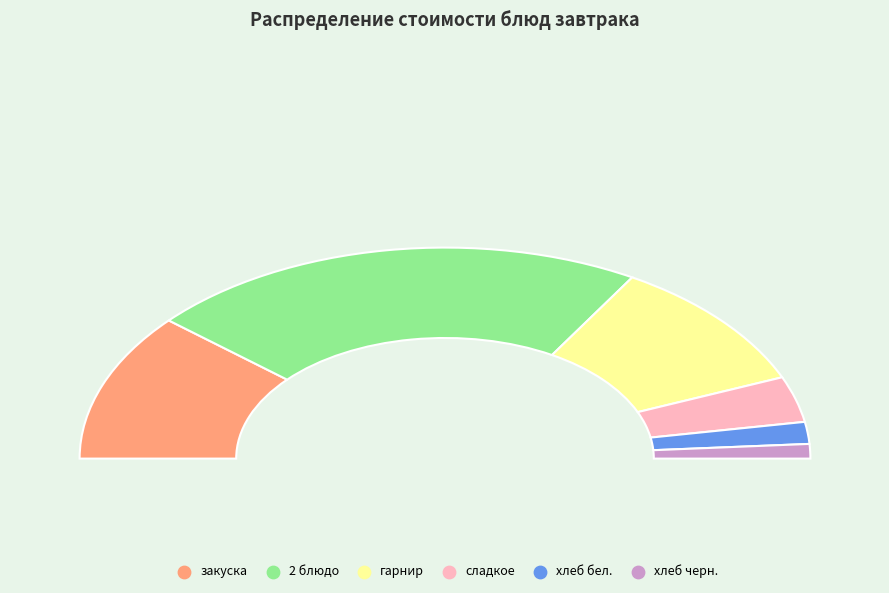

How many segments does this pie chart have?

6